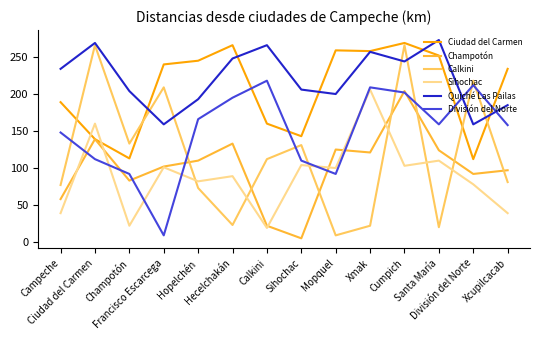

How many times do División del Norte and Quiché Las Pailas cross each other?

2